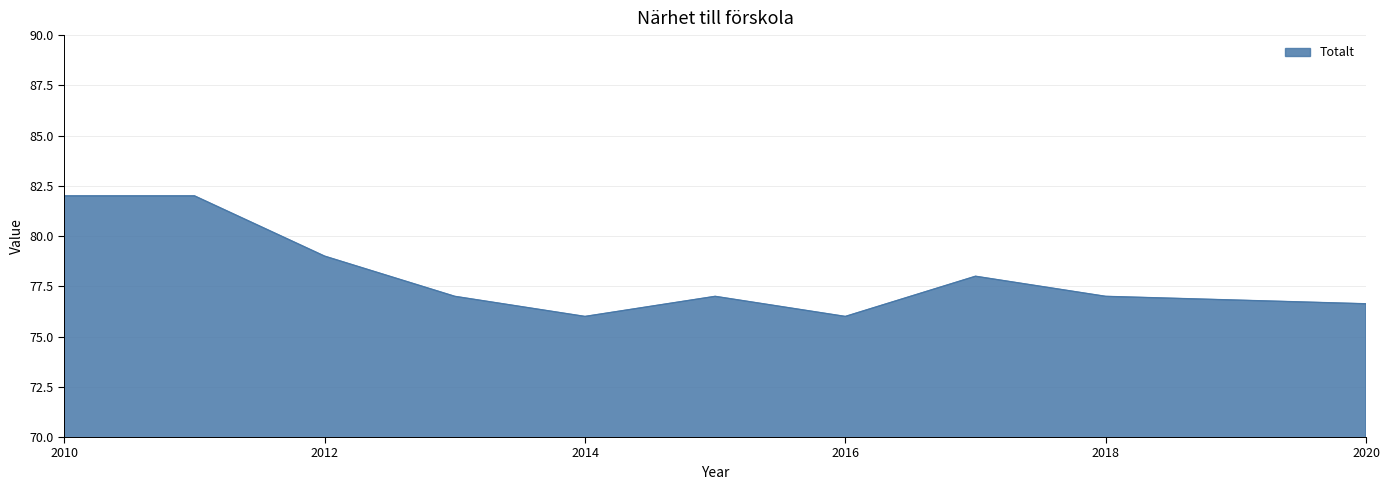

What is the greatest value displayed?

82.0